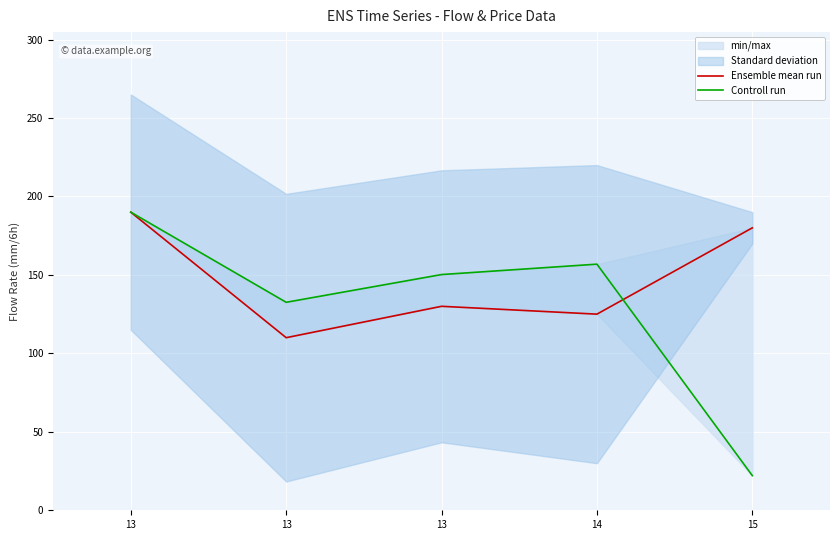

The value of Ensemble mean run at 13 is 280.9. True or false?

False